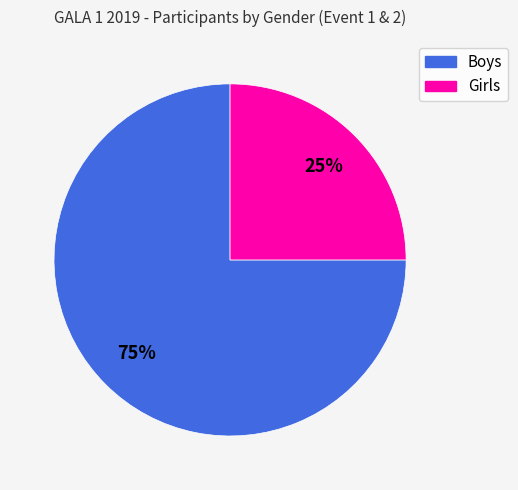

True or false: Boys accounts for 75% of the total.

True